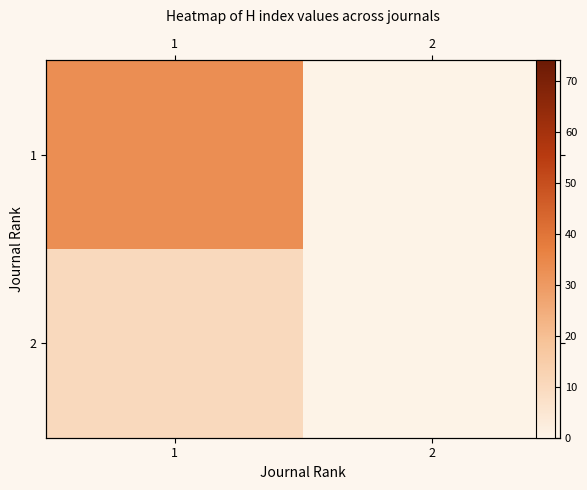

What is the difference between the 1 values at 2 and 1?

33